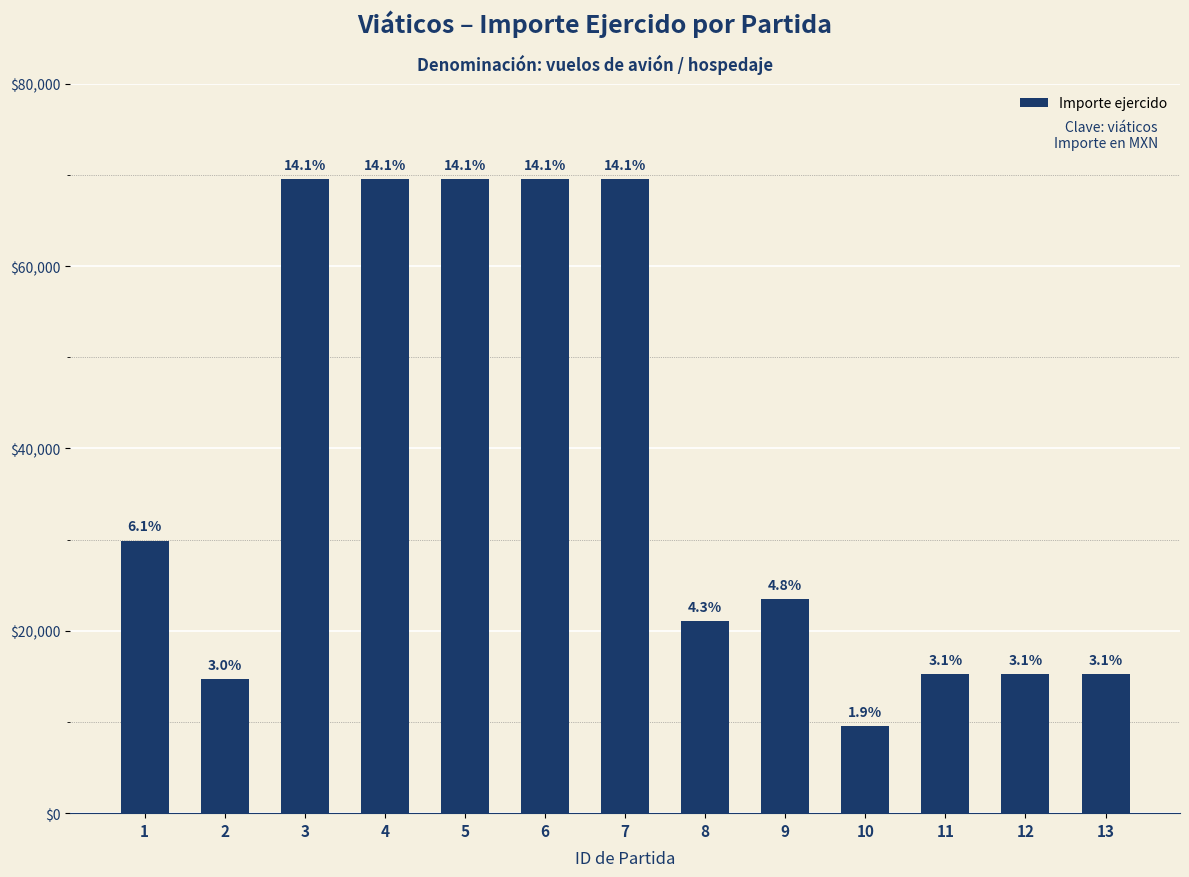

How many bars are there in total?

13